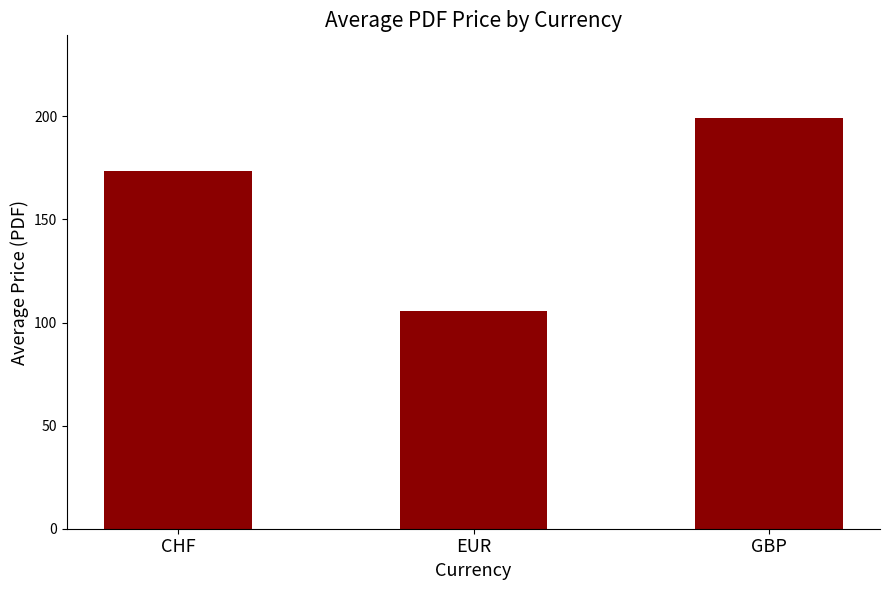

Reading left to right, transcribe all the data shown in this chart.

173.3	105.4	199.4